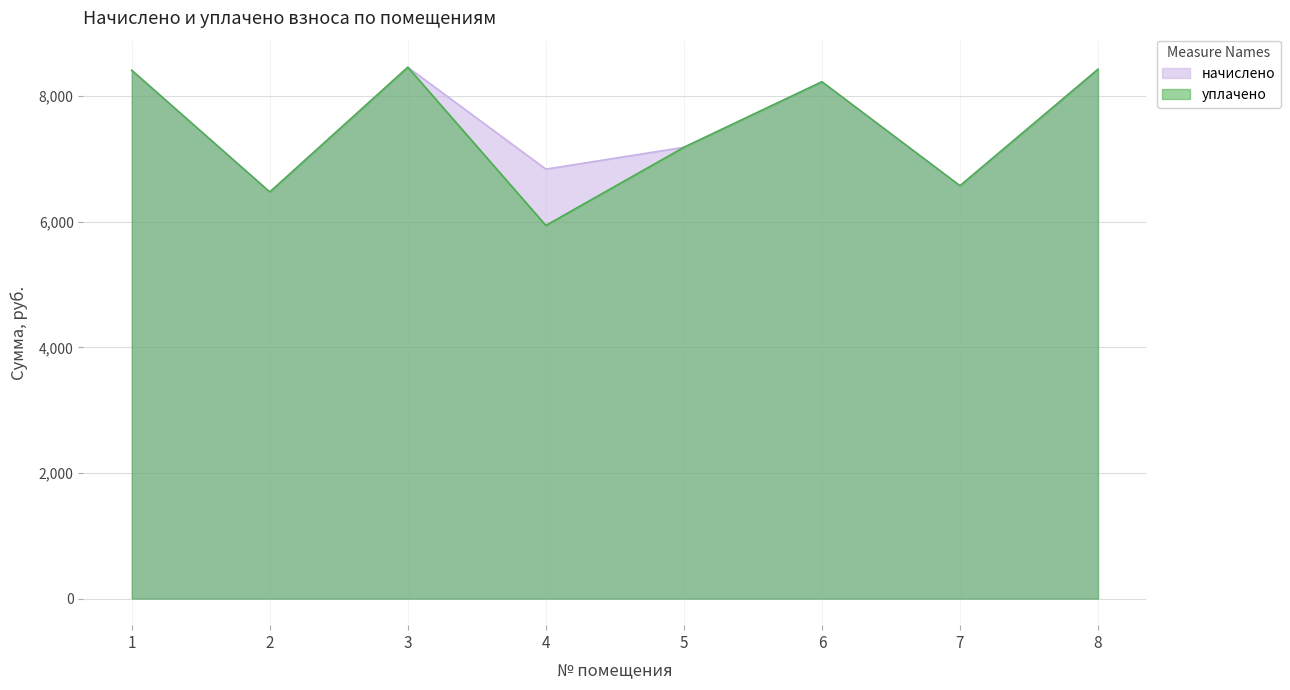

How many values in the уплачено series are below 8230?

4